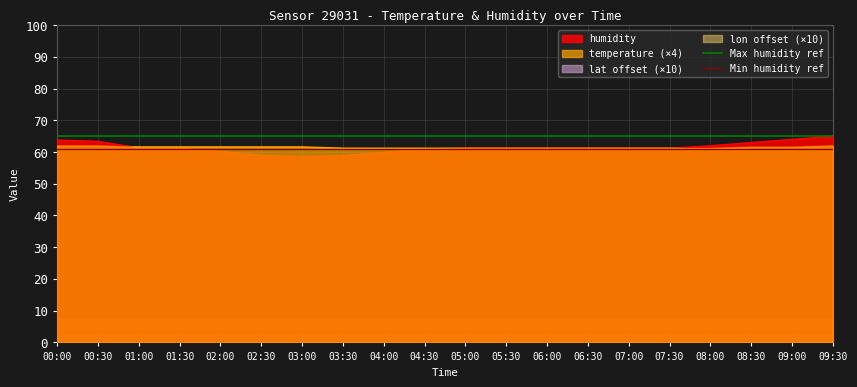

The value of humidity at 05:30 is 61.2. True or false?

True